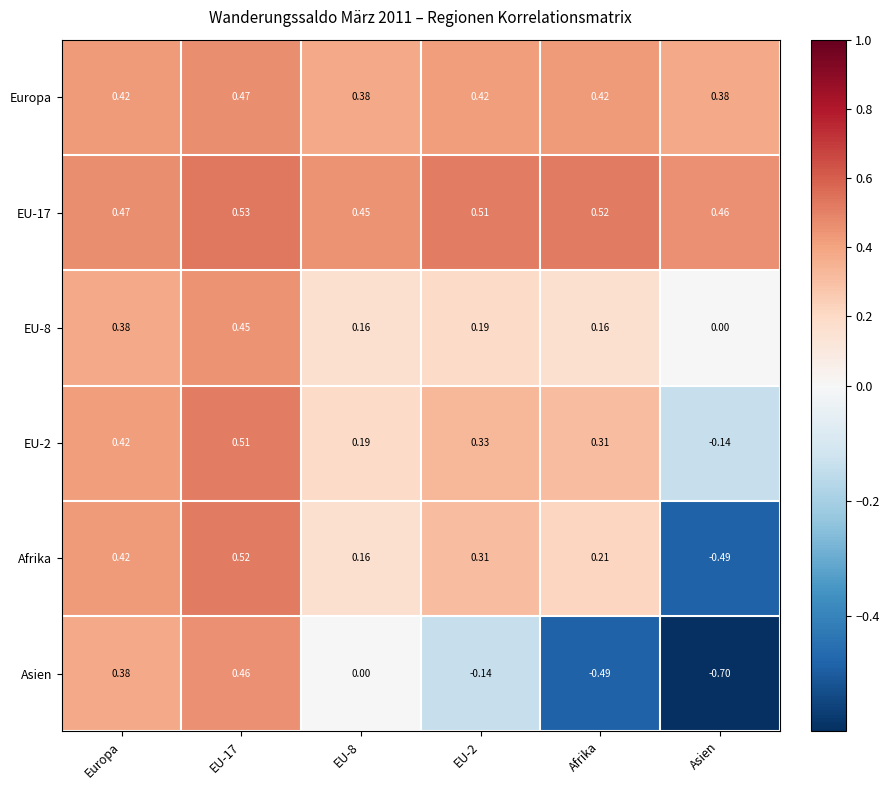

Which series has the largest range (max minus min)?

Asien